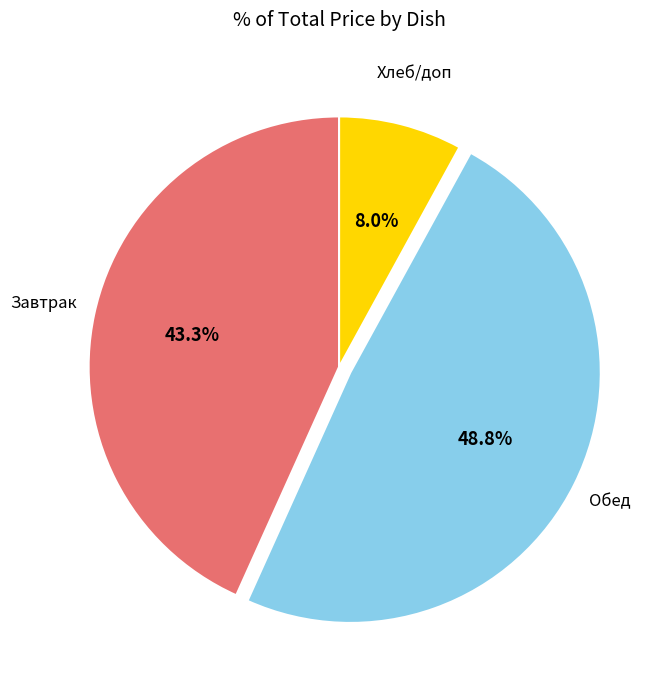

Is there a majority slice in this chart?

No